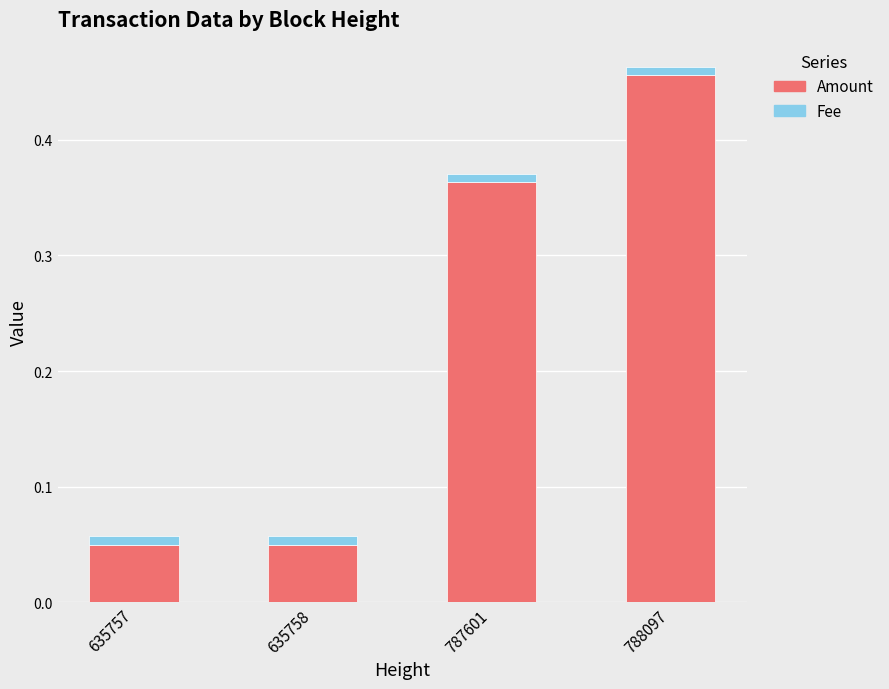

What is the sum of all Amount values?

0.9